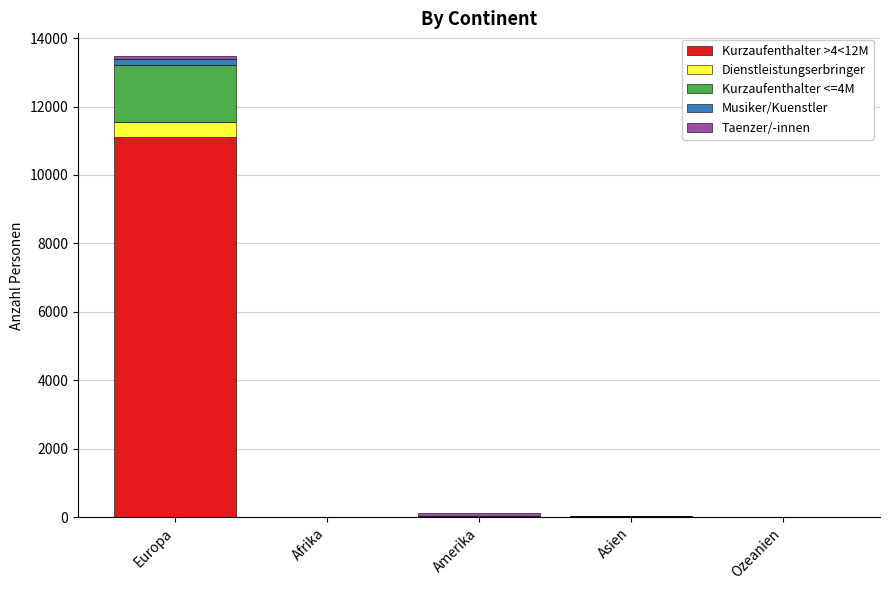

At which category is the sum across all series the highest?

Europa